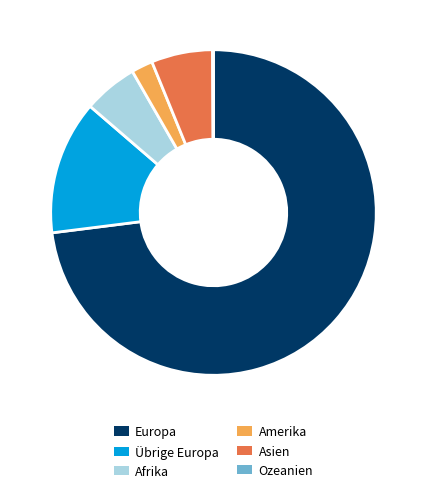

Do Europa and Asien together represent more than half of the pie?

Yes